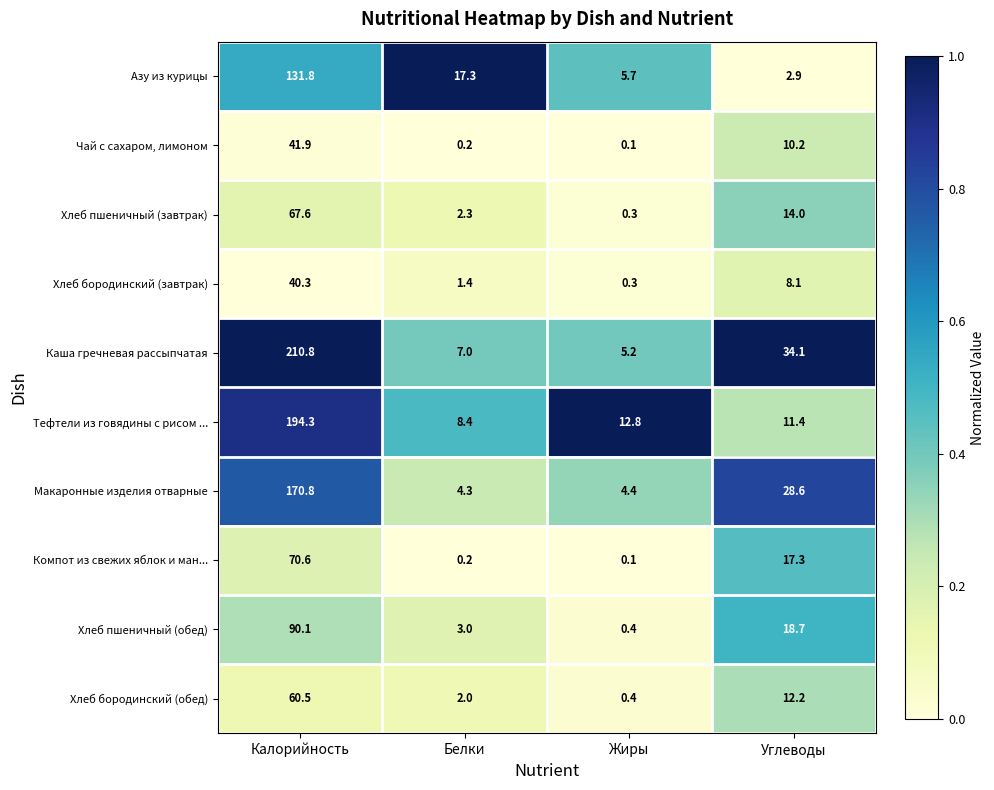

At which category does the chart reach its peak across all series?

Калорийность